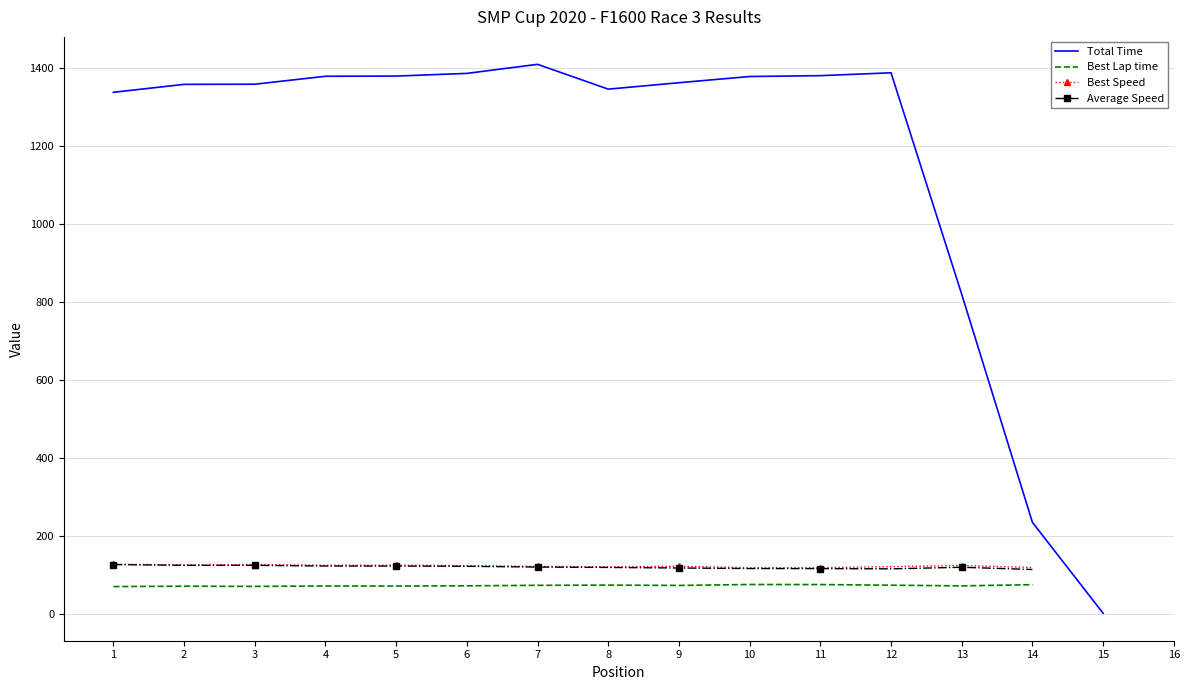

What is the greatest value displayed?

1408.9